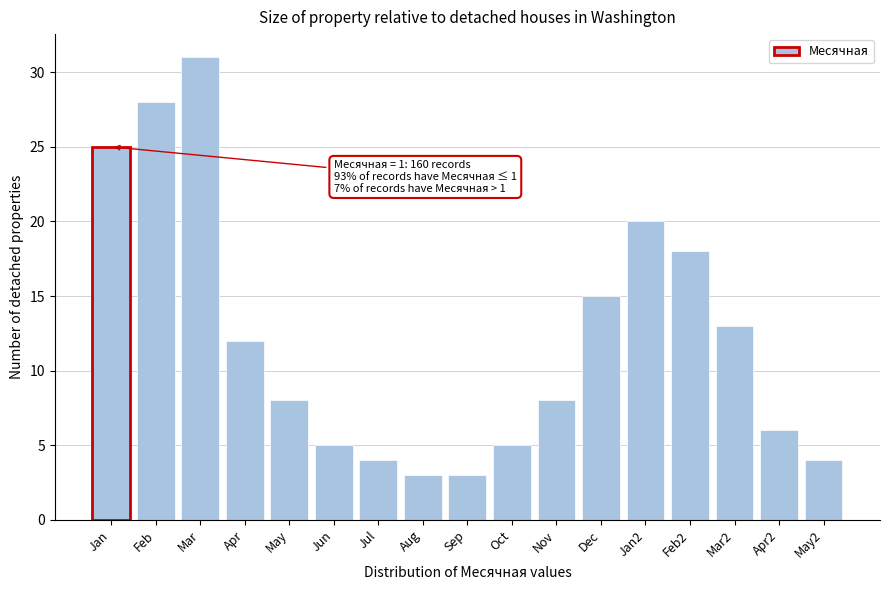

Reading left to right, list all the values displayed in this chart.

25	28	31	12	8	5	4	3	3	5	8	15	20	18	13	6	4